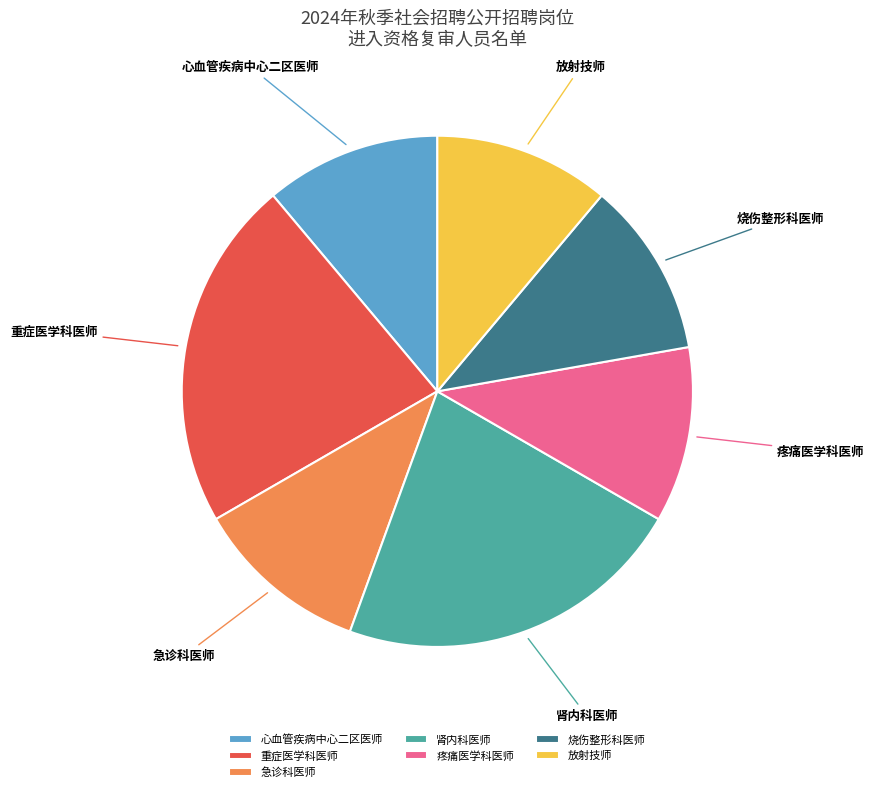

The 烧伤整形科医师 slice represents 11% of the pie. True or false?

True